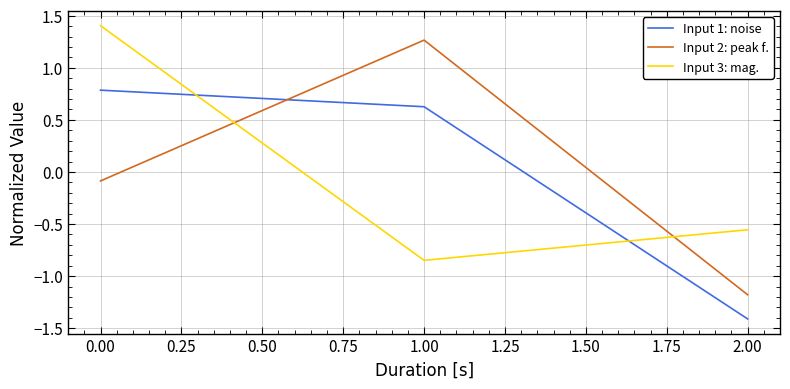

Which category has the highest value across all series?

0.00